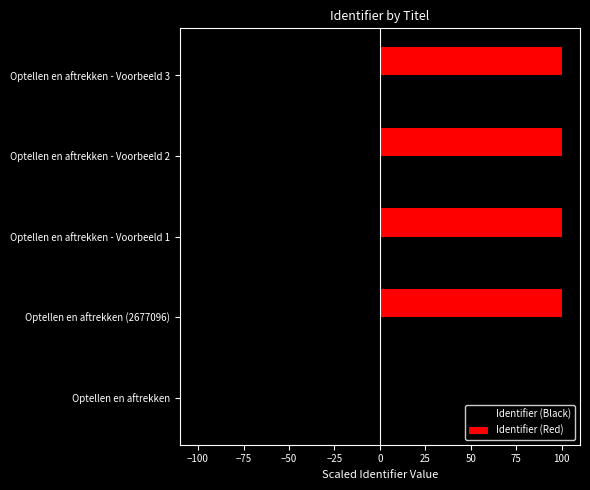

The value of Identifier (Red) at Optellen en aftrekken (2677096) is 149.6. True or false?

False